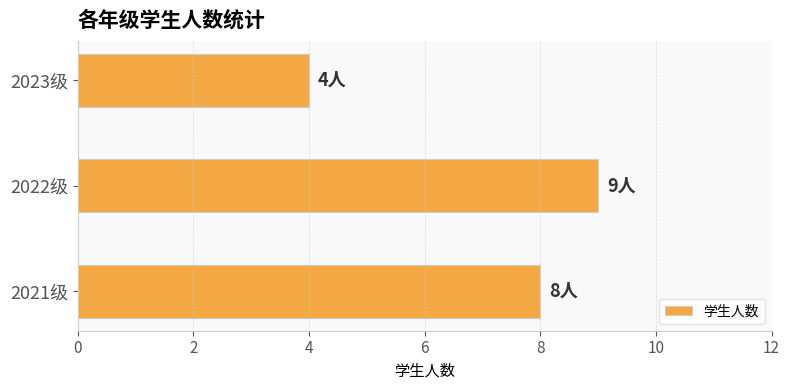

What is the difference between the maximum and minimum values?

5